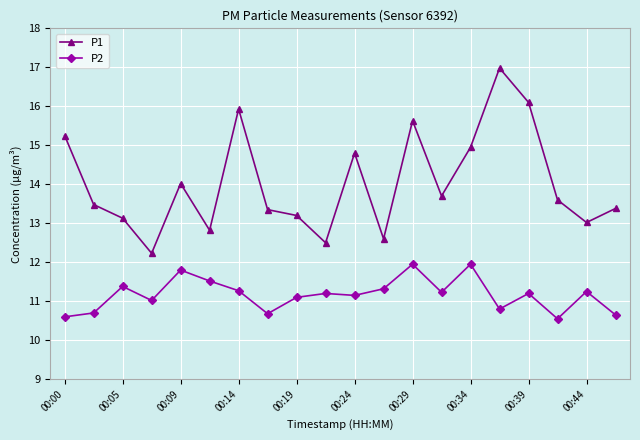

True or false: P2 and P1 cross at least once.

False